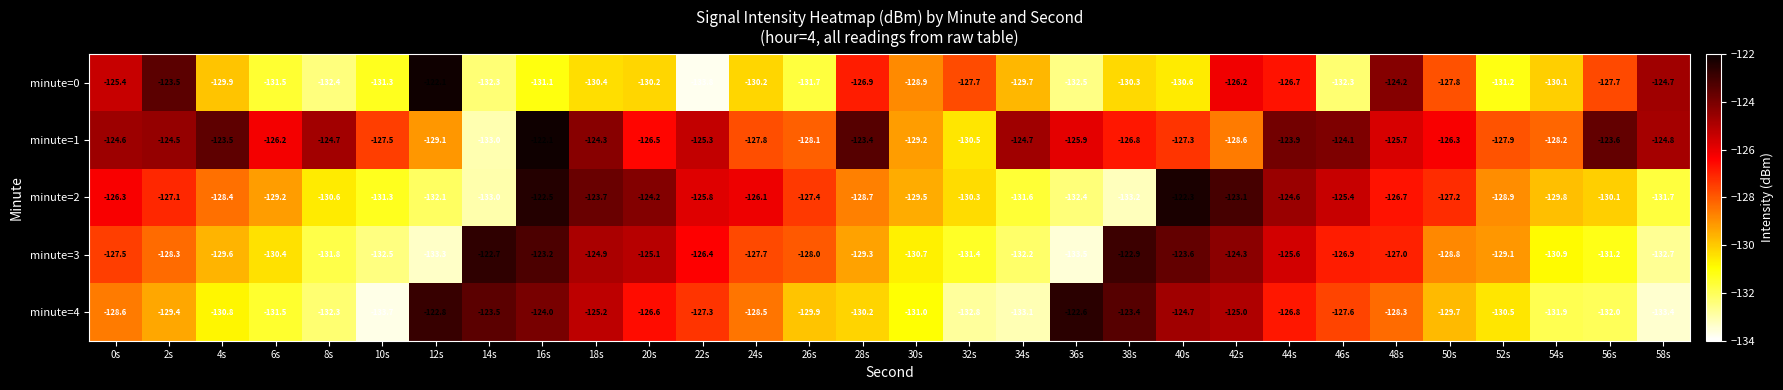

Is it true that minute=2 equals -131.6 at 34s?

True